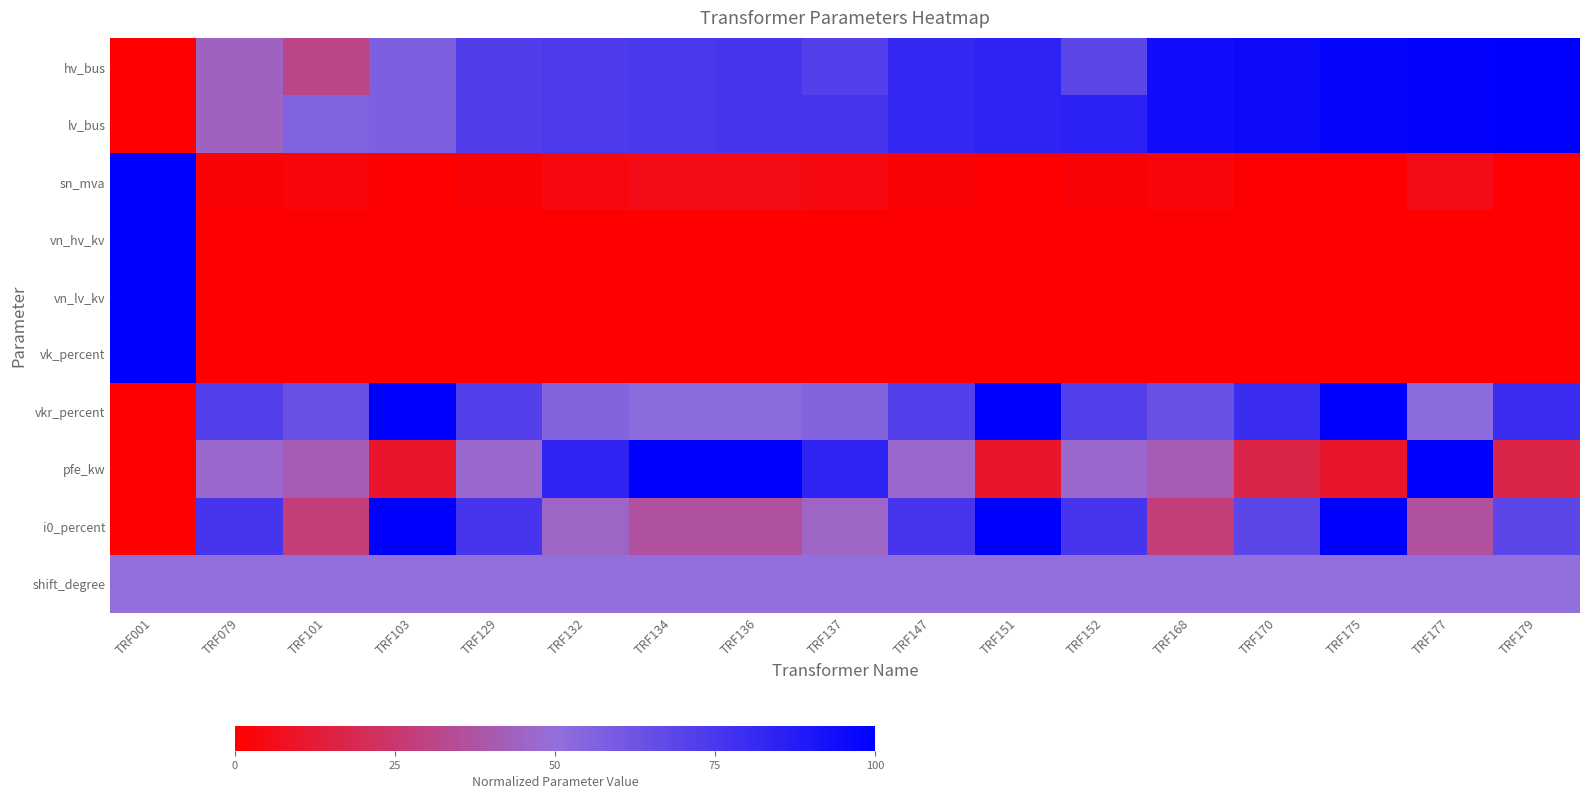

Reading left to right, list all the values displayed in this chart.

hv_bus: TRF001=0.0	TRF079=0.4	TRF101=0.3	TRF103=0.6	TRF129=0.7	TRF132=0.7	TRF134=0.7	TRF136=0.8	TRF137=0.7	TRF147=0.8	TRF151=0.8	TRF152=0.7	TRF168=0.9	TRF170=0.9	TRF175=1.0	TRF177=1.0	TRF179=1.0
lv_bus: TRF001=0.0	TRF079=0.4	TRF101=0.6	TRF103=0.6	TRF129=0.7	TRF132=0.7	TRF134=0.7	TRF136=0.8	TRF137=0.8	TRF147=0.8	TRF151=0.8	TRF152=0.8	TRF168=0.9	TRF170=0.9	TRF175=1.0	TRF177=1.0	TRF179=1.0
sn_mva: TRF001=1.0	TRF079=0.0	TRF101=0.0	TRF103=0.0	TRF129=0.0	TRF132=0.0	TRF134=0.1	TRF136=0.1	TRF137=0.0	TRF147=0.0	TRF151=0.0	TRF152=0.0	TRF168=0.0	TRF170=0.0	TRF175=0.0	TRF177=0.1	TRF179=0.0
vn_hv_kv: TRF001=1.0	TRF079=0.0	TRF101=0.0	TRF103=0.0	TRF129=0.0	TRF132=0.0	TRF134=0.0	TRF136=0.0	TRF137=0.0	TRF147=0.0	TRF151=0.0	TRF152=0.0	TRF168=0.0	TRF170=0.0	TRF175=0.0	TRF177=0.0	TRF179=0.0
vn_lv_kv: TRF001=1.0	TRF079=0.0	TRF101=0.0	TRF103=0.0	TRF129=0.0	TRF132=0.0	TRF134=0.0	TRF136=0.0	TRF137=0.0	TRF147=0.0	TRF151=0.0	TRF152=0.0	TRF168=0.0	TRF170=0.0	TRF175=0.0	TRF177=0.0	TRF179=0.0
vk_percent: TRF001=1.0	TRF079=0.0	TRF101=0.0	TRF103=0.0	TRF129=0.0	TRF132=0.0	TRF134=0.0	TRF136=0.0	TRF137=0.0	TRF147=0.0	TRF151=0.0	TRF152=0.0	TRF168=0.0	TRF170=0.0	TRF175=0.0	TRF177=0.0	TRF179=0.0
vkr_percent: TRF001=0.0	TRF079=0.7	TRF101=0.6	TRF103=1.0	TRF129=0.7	TRF132=0.6	TRF134=0.5	TRF136=0.5	TRF137=0.6	TRF147=0.7	TRF151=1.0	TRF152=0.7	TRF168=0.6	TRF170=0.8	TRF175=1.0	TRF177=0.5	TRF179=0.8
pfe_kw: TRF001=0.0	TRF079=0.5	TRF101=0.4	TRF103=0.1	TRF129=0.5	TRF132=0.8	TRF134=1.0	TRF136=1.0	TRF137=0.8	TRF147=0.5	TRF151=0.1	TRF152=0.5	TRF168=0.4	TRF170=0.2	TRF175=0.1	TRF177=1.0	TRF179=0.2
i0_percent: TRF001=0.0	TRF079=0.8	TRF101=0.3	TRF103=1.0	TRF129=0.8	TRF132=0.5	TRF134=0.4	TRF136=0.4	TRF137=0.5	TRF147=0.8	TRF151=1.0	TRF152=0.8	TRF168=0.3	TRF170=0.7	TRF175=1.0	TRF177=0.4	TRF179=0.7
shift_degree: TRF001=0.5	TRF079=0.5	TRF101=0.5	TRF103=0.5	TRF129=0.5	TRF132=0.5	TRF134=0.5	TRF136=0.5	TRF137=0.5	TRF147=0.5	TRF151=0.5	TRF152=0.5	TRF168=0.5	TRF170=0.5	TRF175=0.5	TRF177=0.5	TRF179=0.5